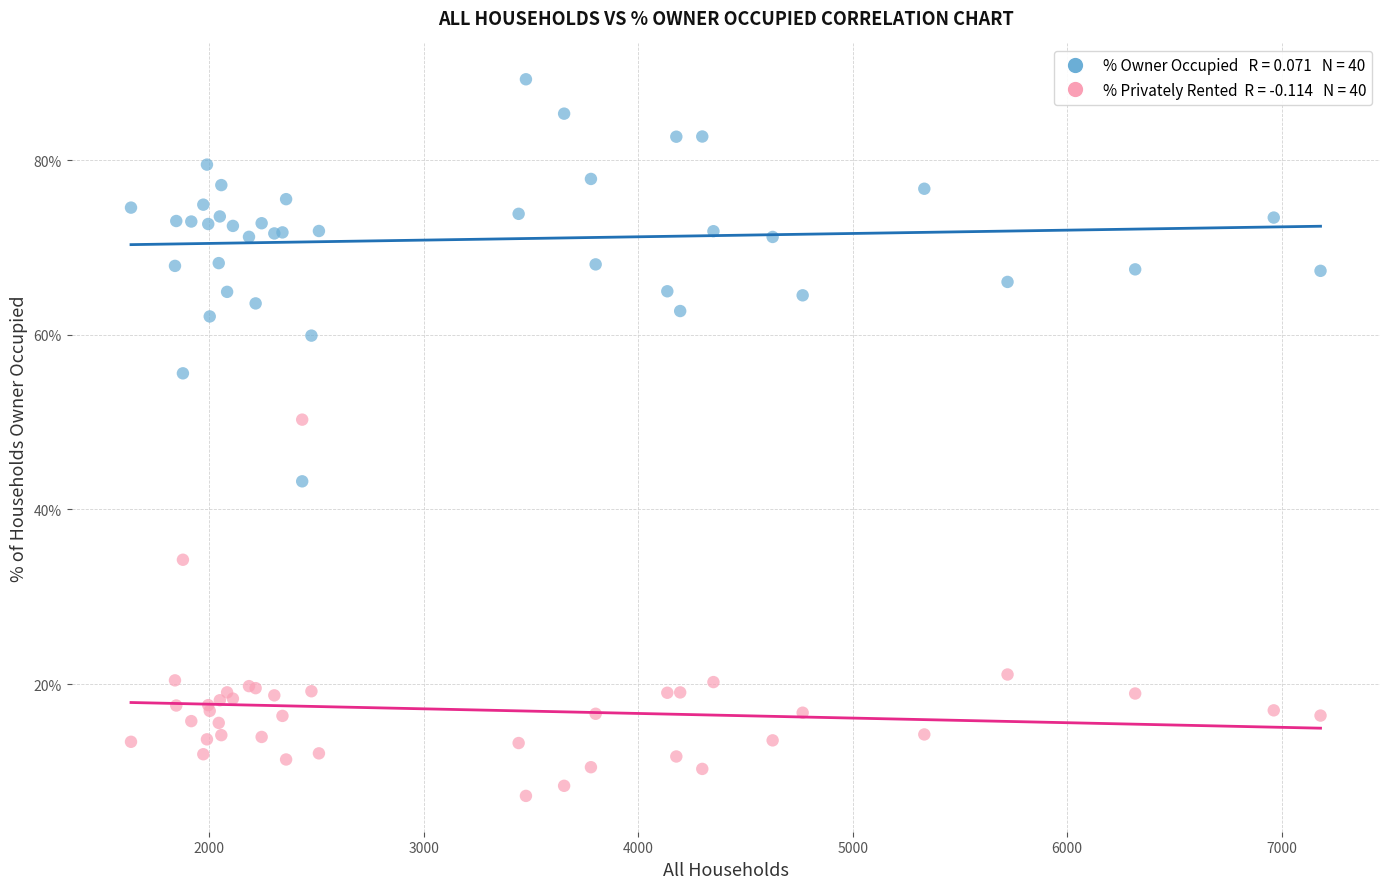

Across all series, what Y value is closest to 48?

50.3